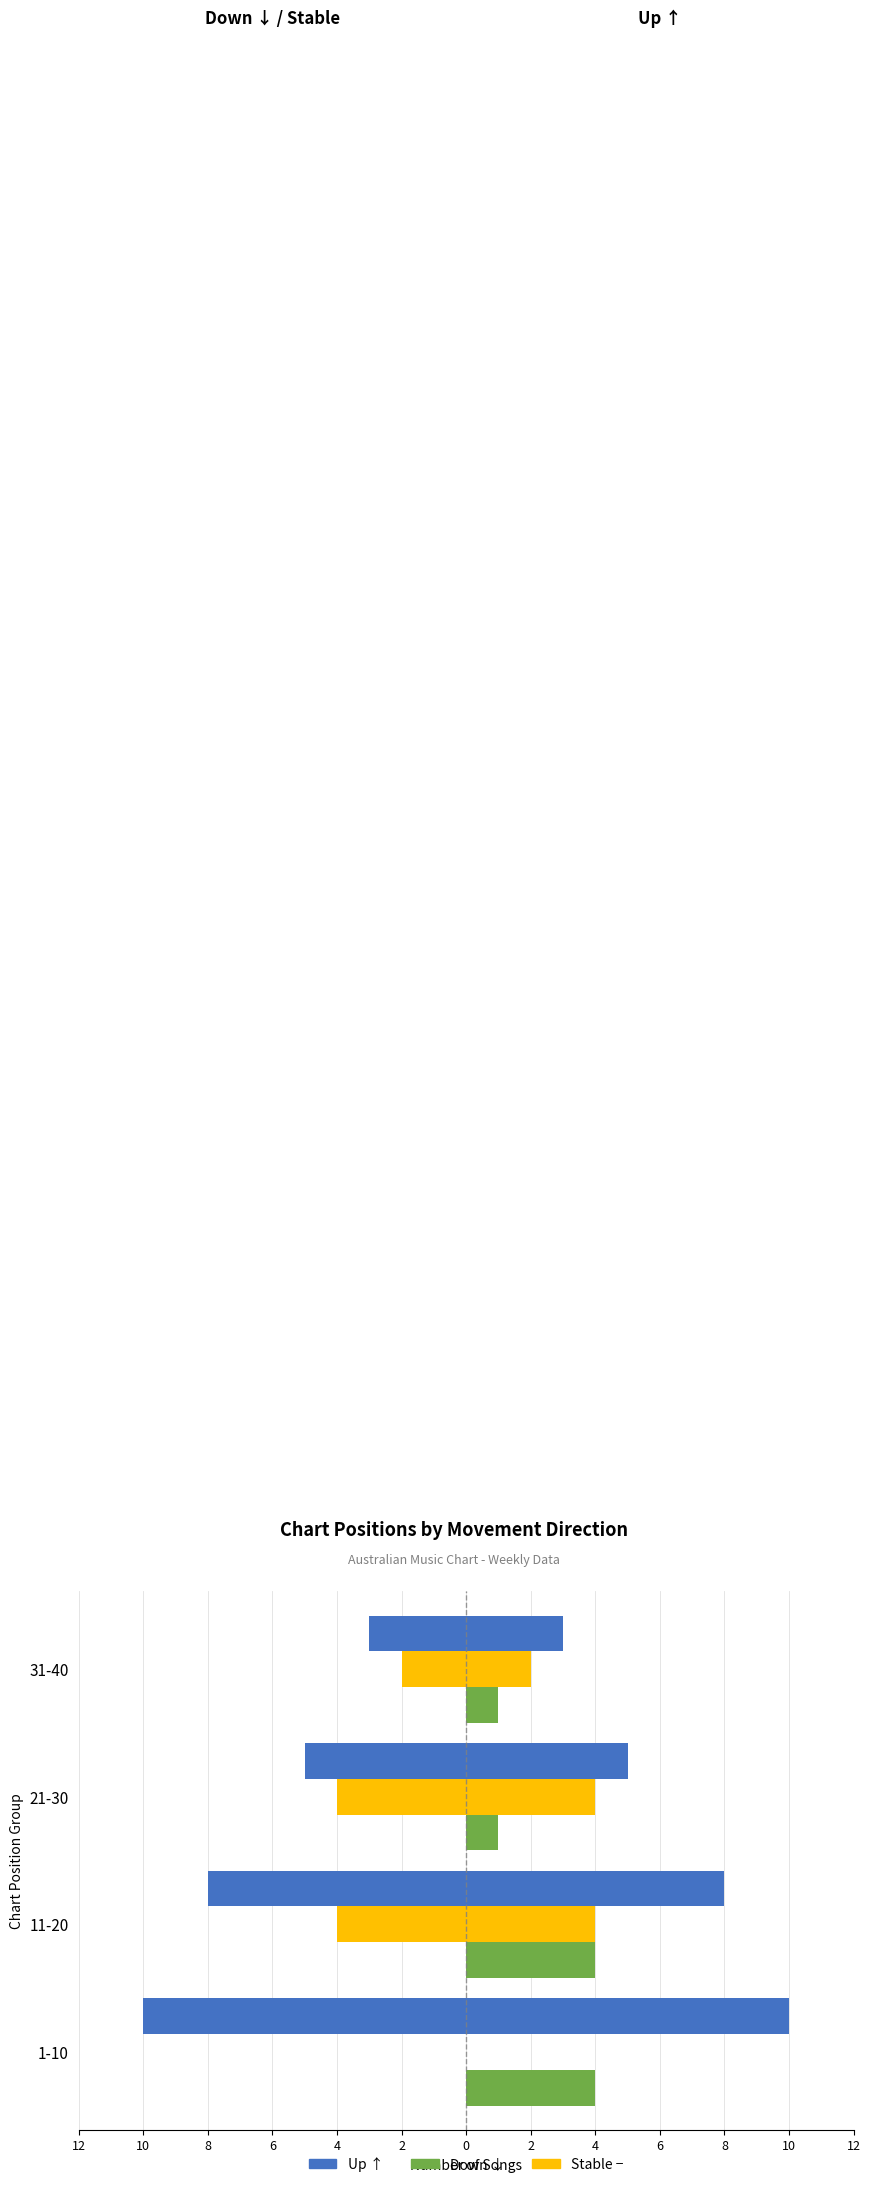

Between 11-20 and 21-30, which series saw the biggest shift?

Up ↑